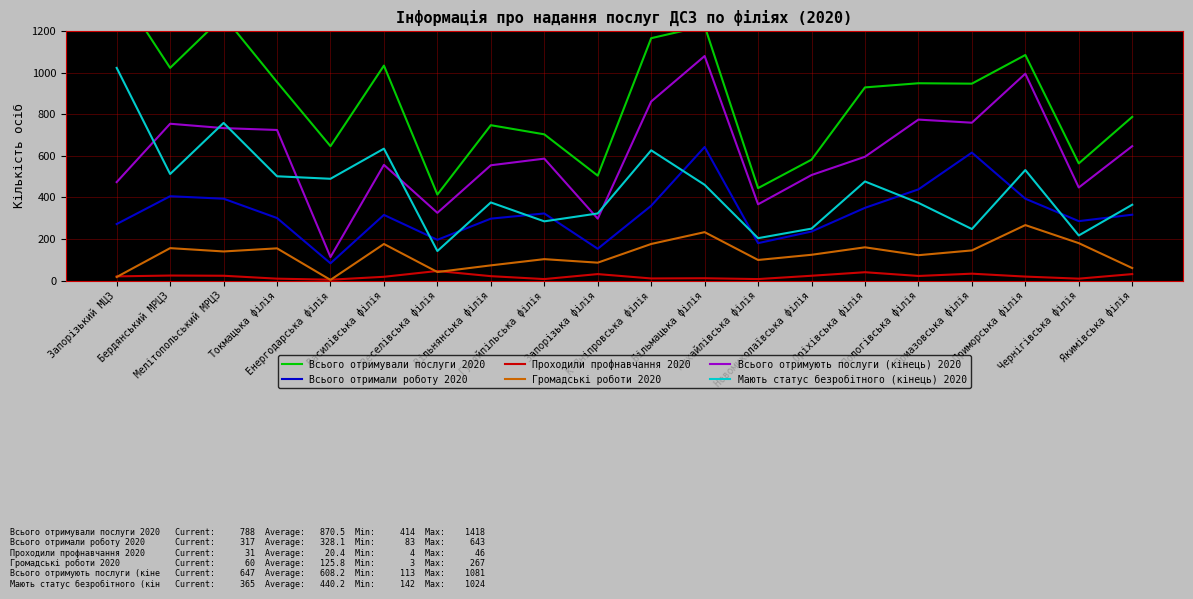

Read the Проходили профнавчання 2020 value at К-Дніпровська філія.

10